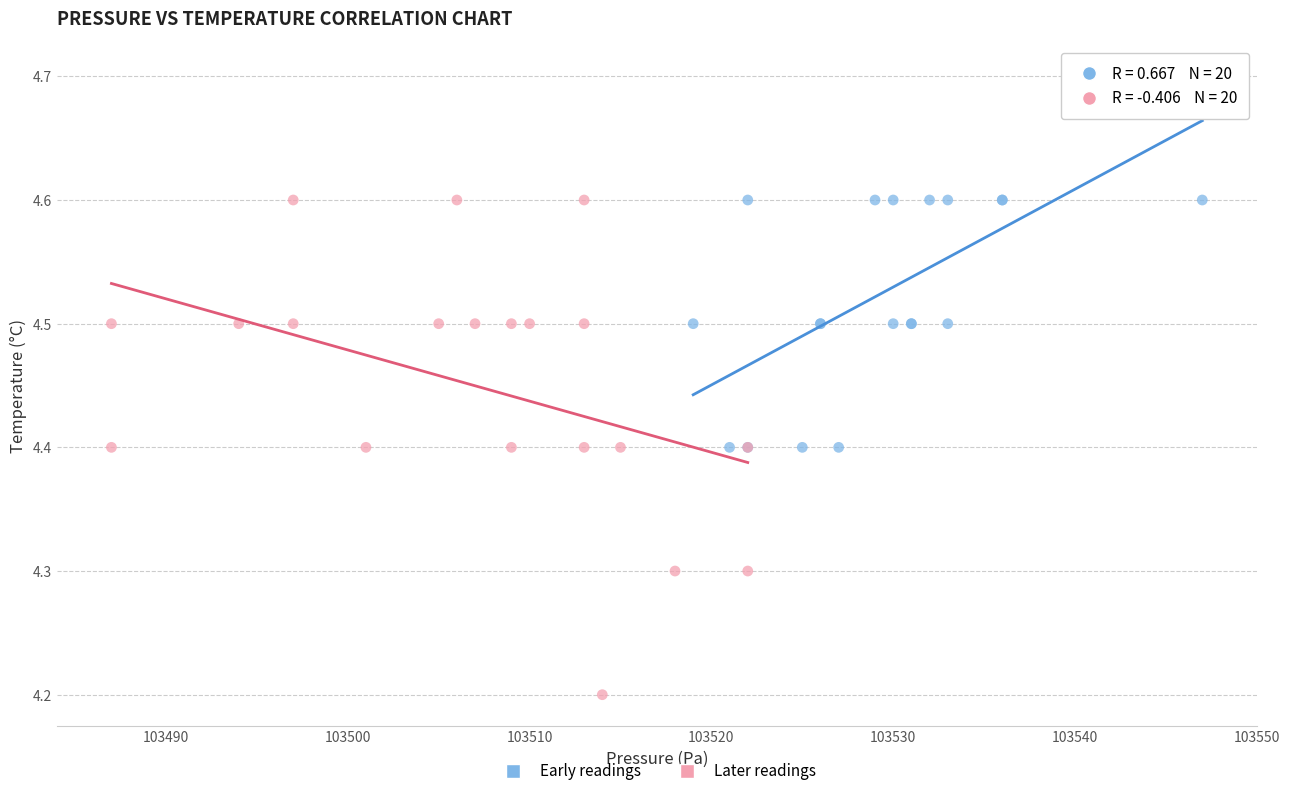

Which series has the largest Y range (max minus min)?

Later readings